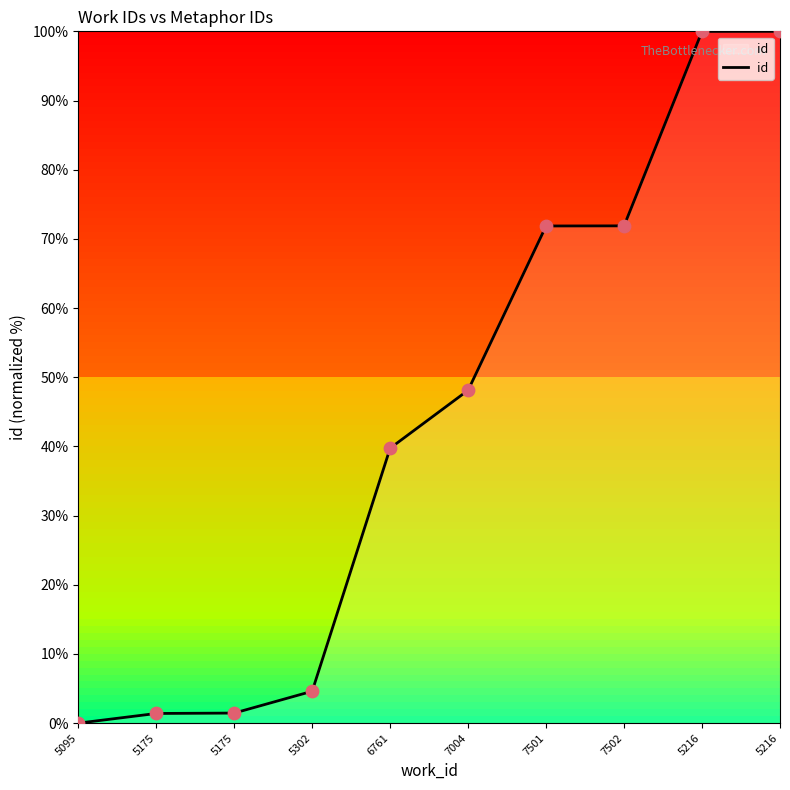

What is the ratio of the value at 7004 to the value at 6761?

1.2